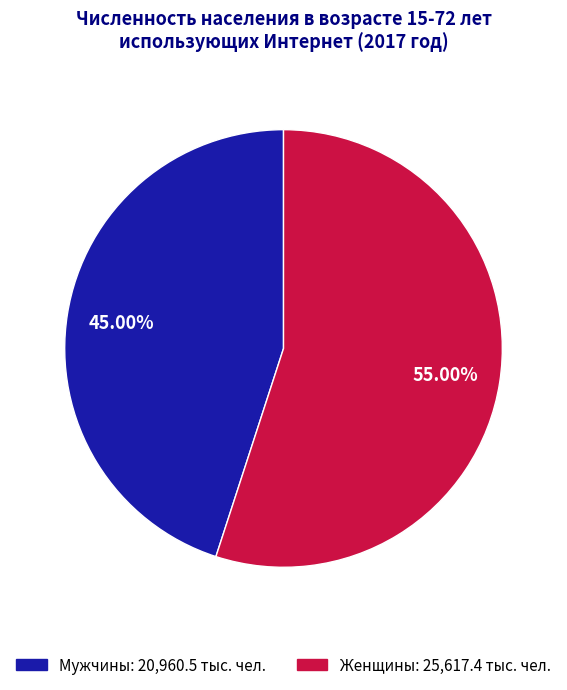

How many segments does this pie chart have?

2